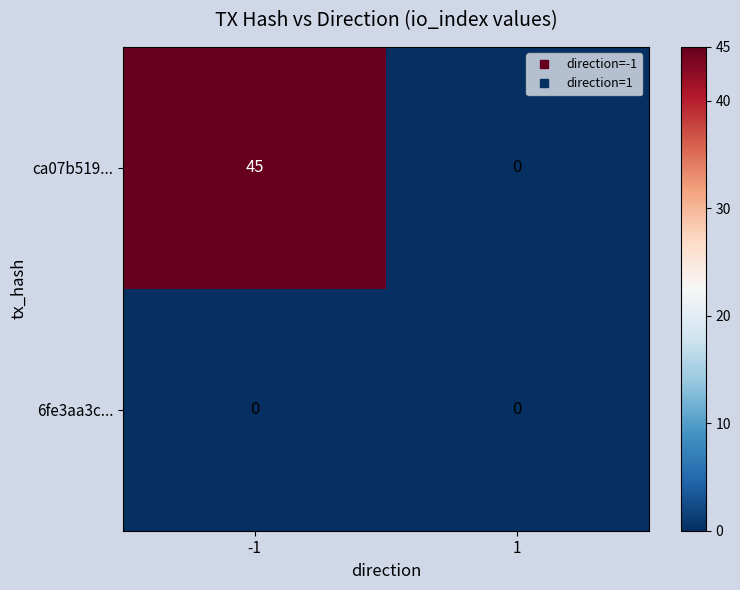

True or false: ca07b519... has a value of 62 at -1.

False